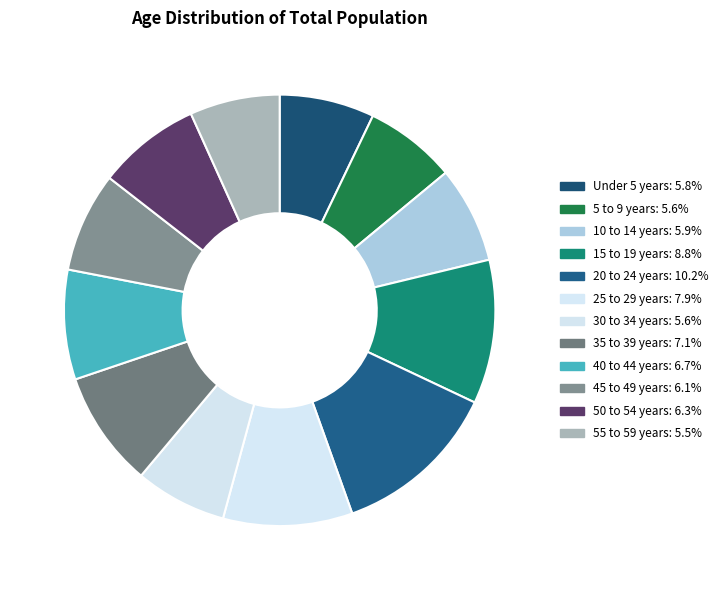

What is the largest slice in the pie chart?

20 to 24 years